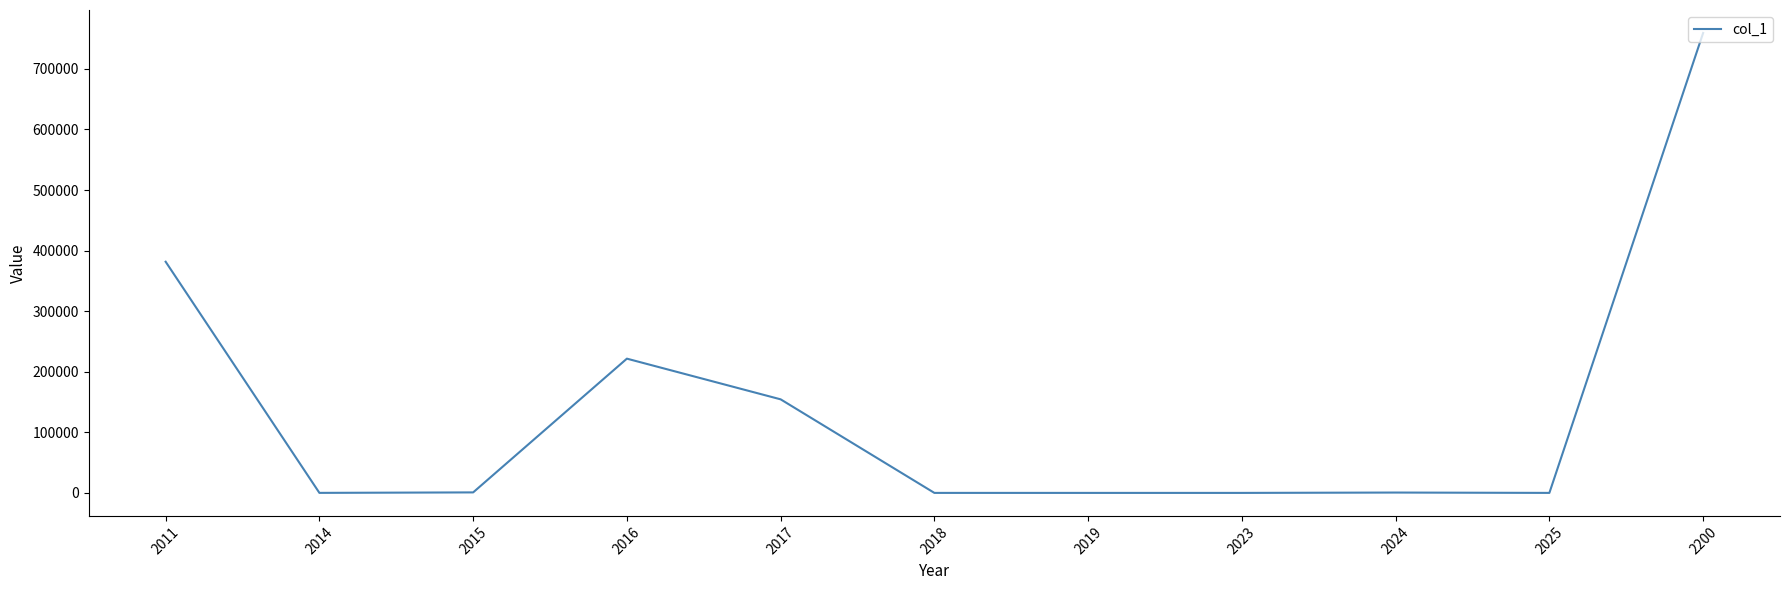

What is the smallest value displayed?

1